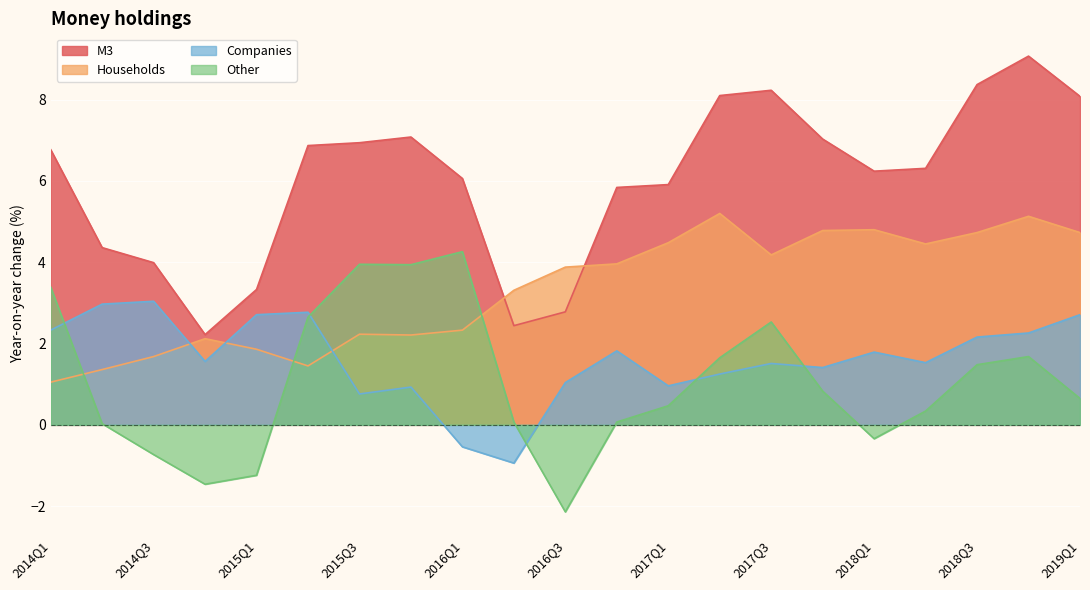

Where is the first local maximum for Companies?

2014Q3